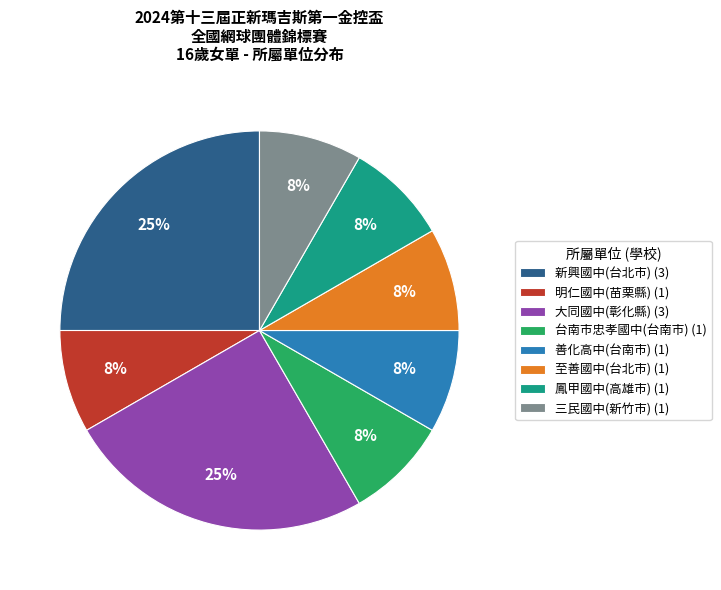

What percentage is the 善化高中(台南市) (1) slice, to the nearest percent?

8%